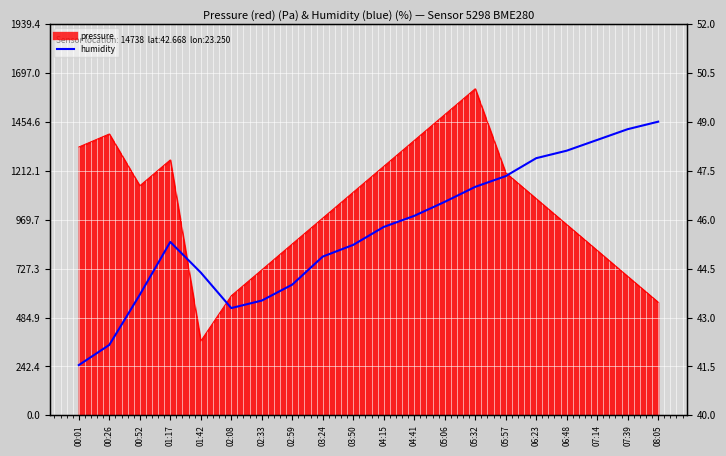

What is the label of the 18th point from the right?

00:52